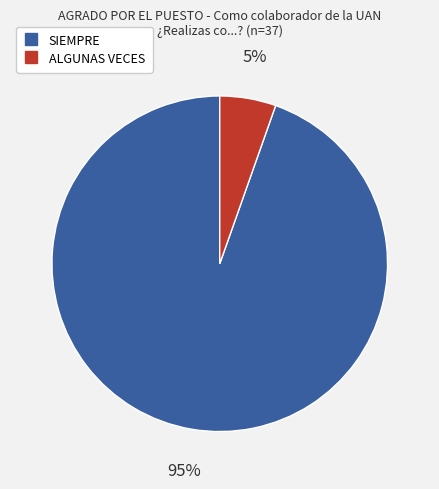

To the nearest percent, what is the average slice percentage?

50%